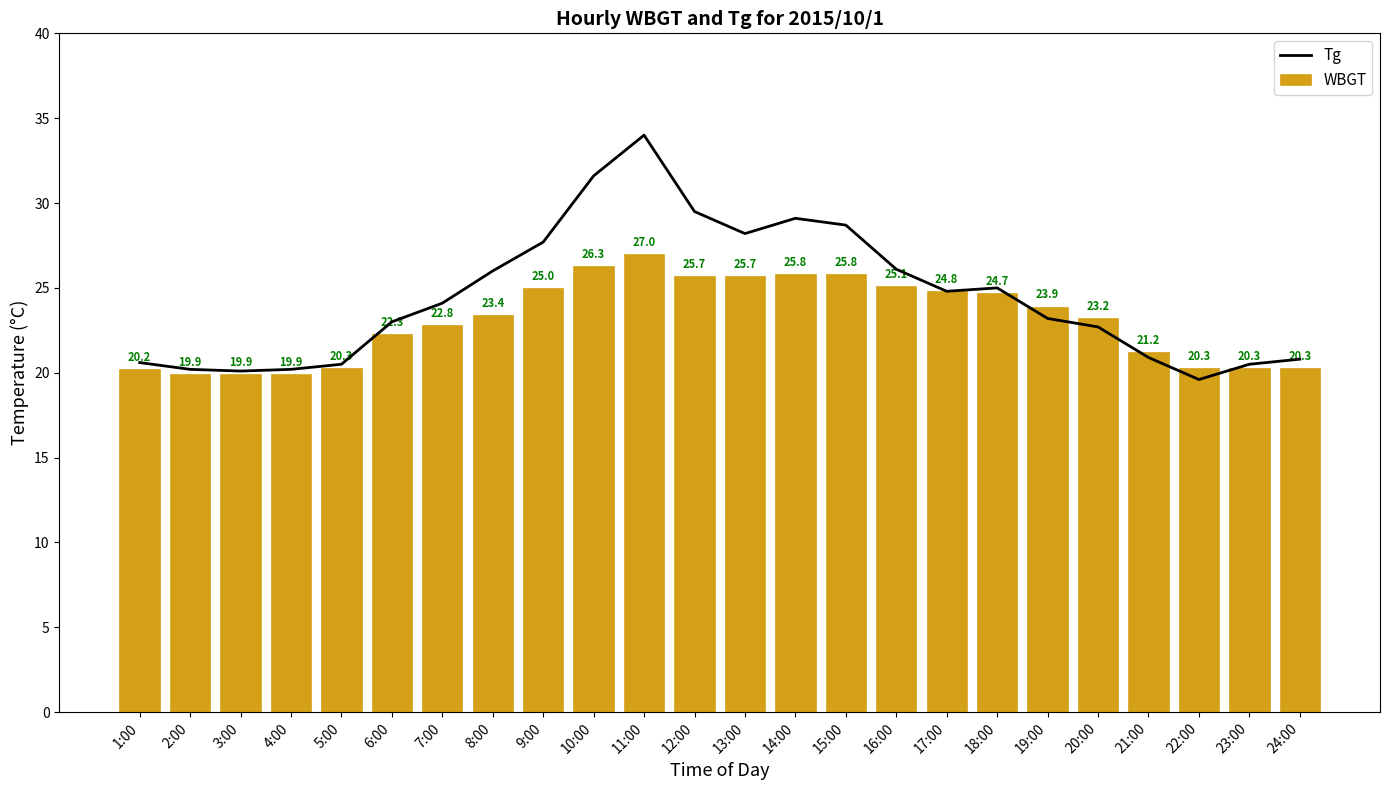

Is the value of Tg at 12:00 greater than the value of WBGT at 20:00?

Yes